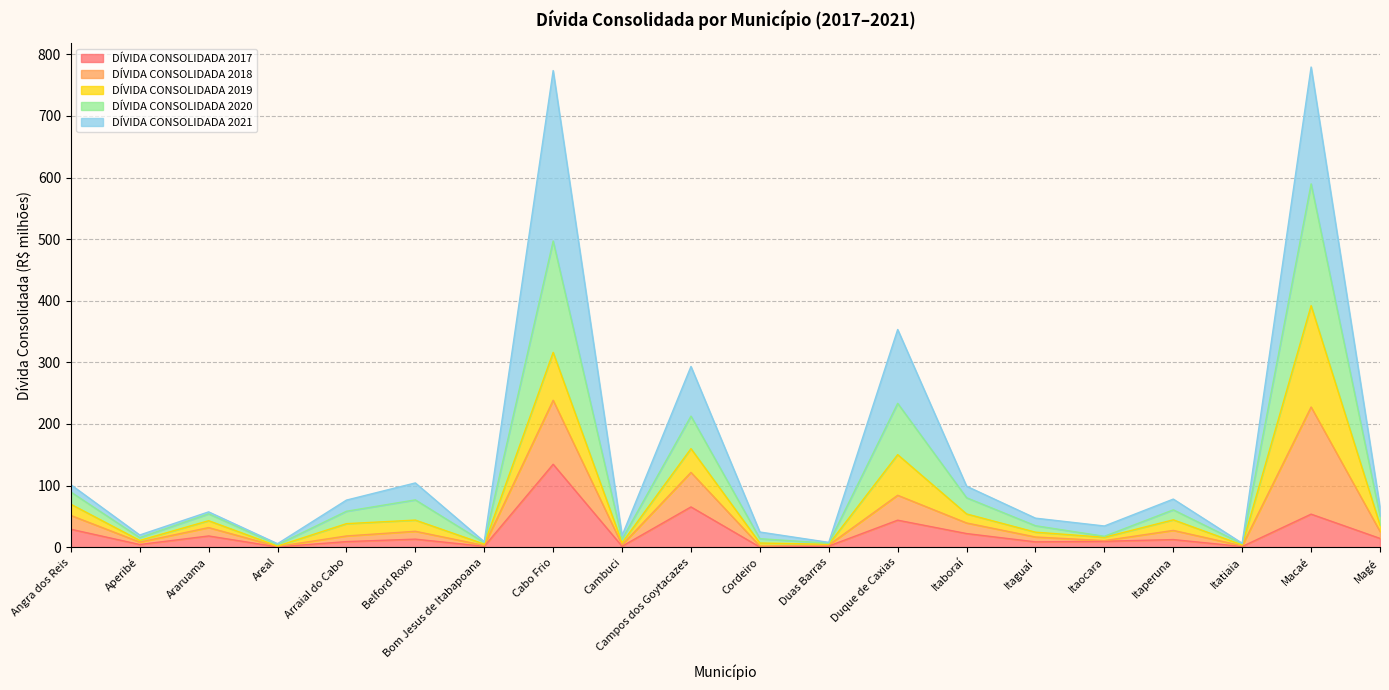

Which category has the highest value in the DÍVIDA CONSOLIDADA 2020 series?

Macaé